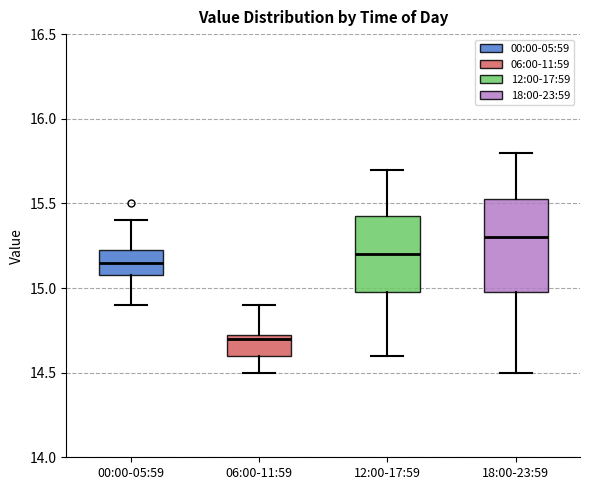

Reading left to right, read every box against the y-axis: the position of its median line, the range the box covers, and the ends of its whiskers. The values are not printed on the chart, so give them approximately, as read against the axis.

00:00-05:59: median 15.15, box 15.10 to 15.25, whiskers 14.90 to 15.40
06:00-11:59: median 14.70, box 14.60 to 14.75, whiskers 14.50 to 14.90
12:00-17:59: median 15.20, box 15.00 to 15.45, whiskers 14.60 to 15.70
18:00-23:59: median 15.30, box 15.00 to 15.55, whiskers 14.50 to 15.80